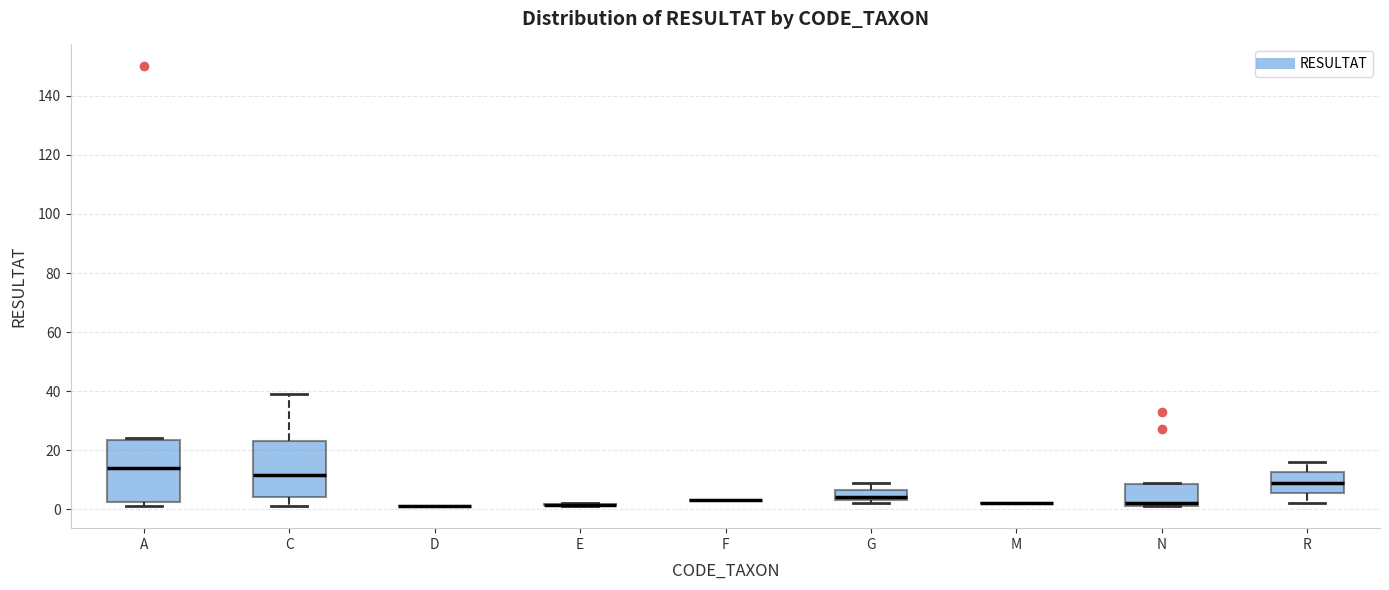

Comparing the boxes themselves (not the whiskers), which one is the tallest?

A